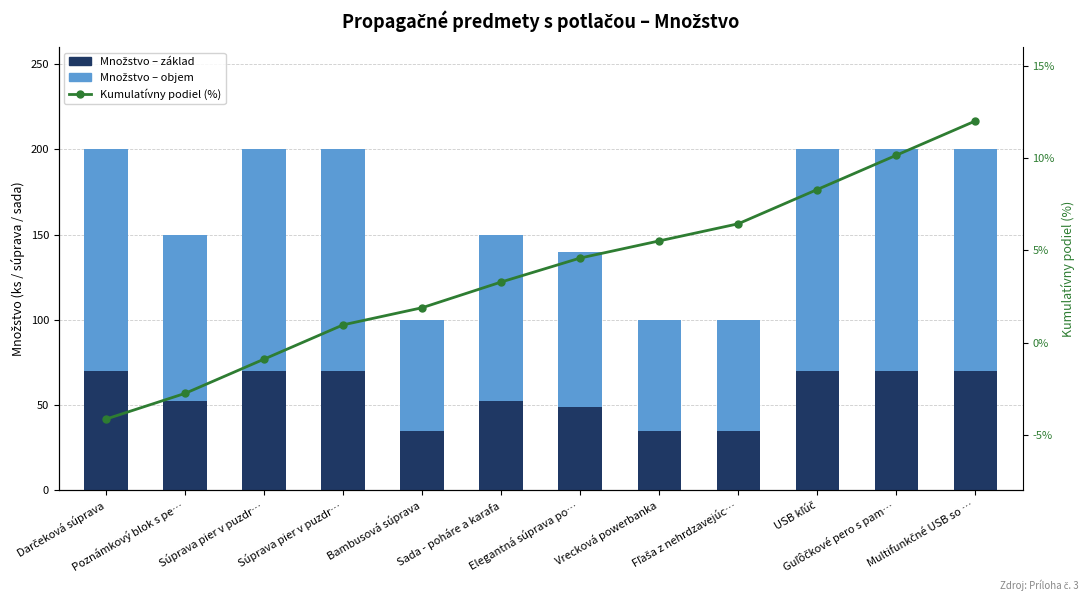

The Množstvo – objem series shows 181.0 at Guľôčkové pero s pam…. True or false?

False